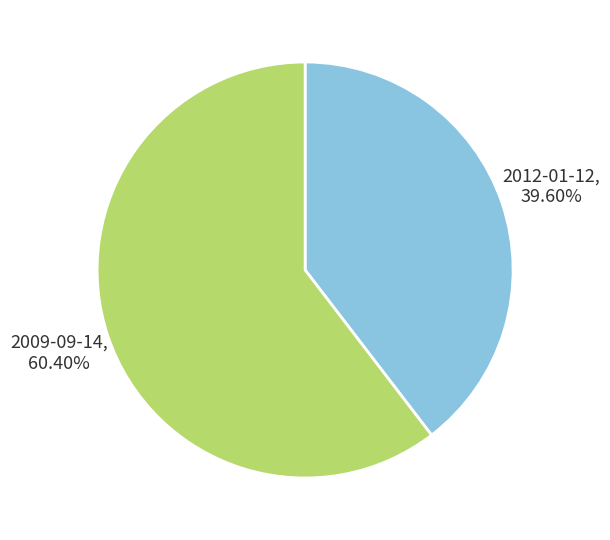

Is it true that 2009-09-14 is 60% of the pie?

True